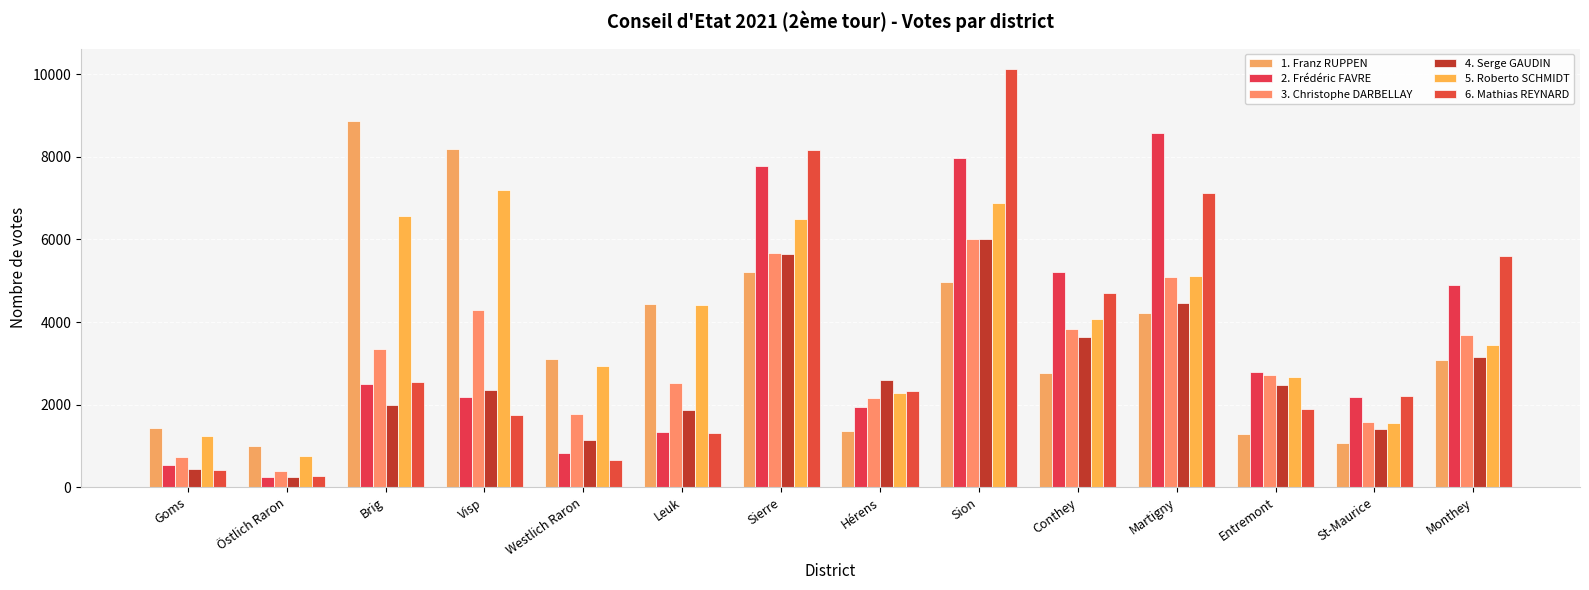

What position from the left is Leuk?

6